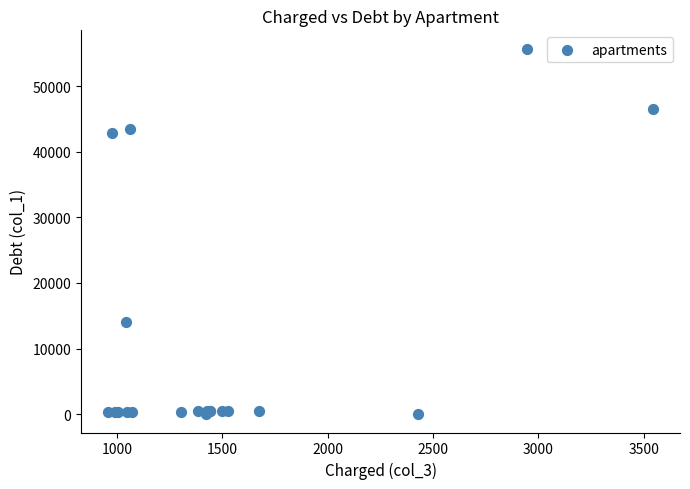

What Y value in the scatter plot is closest to 27855?

14099.6